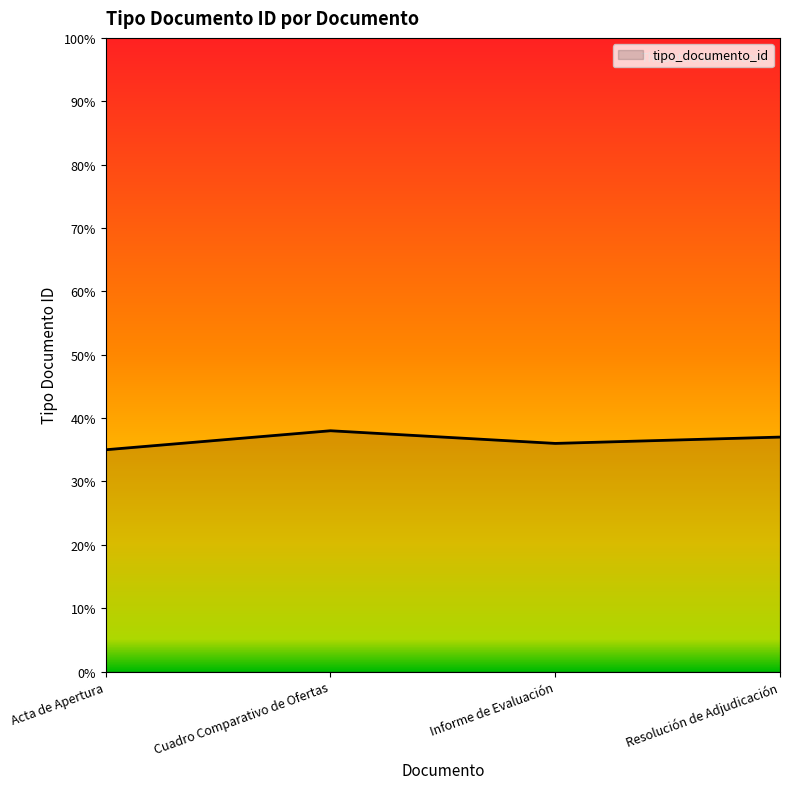

Which label corresponds to the largest value in the chart?

Cuadro Comparativo de Ofertas